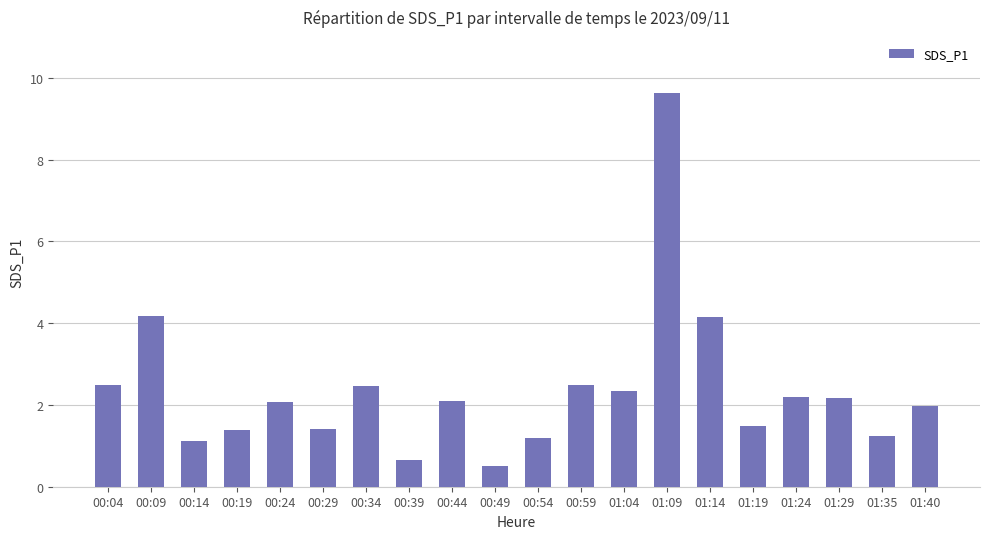

Between 01:14 and 00:59, which is larger?

01:14